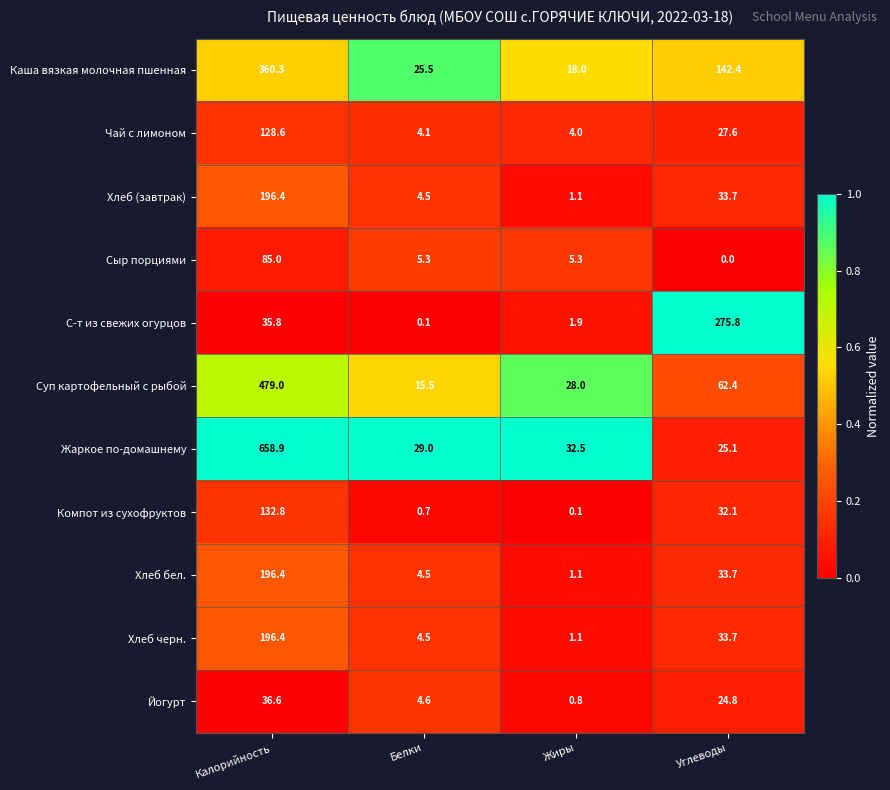

At which category is the sum across all series the highest?

Калорийность